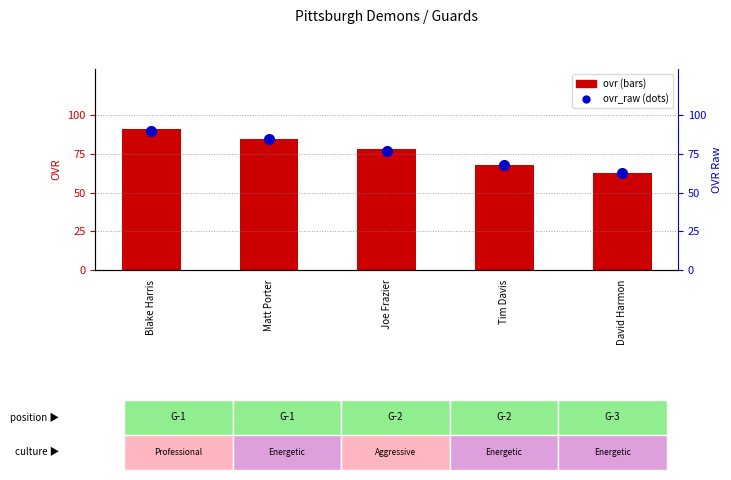

True or false: ovr has a value of 91 at Blake Harris.

True